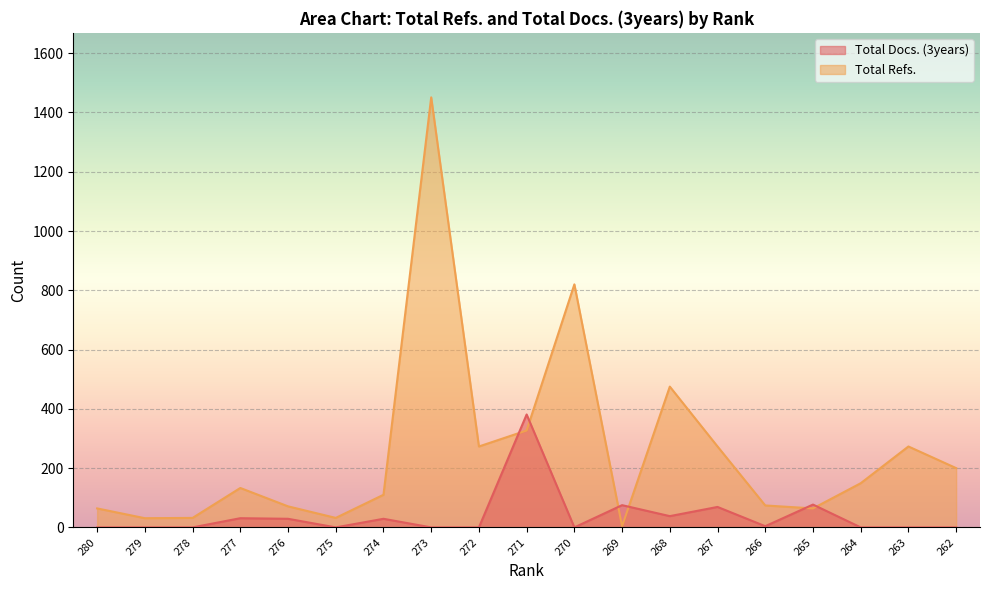

What is the difference between the second highest and minimum values in the Total Docs. (3years) series?

77